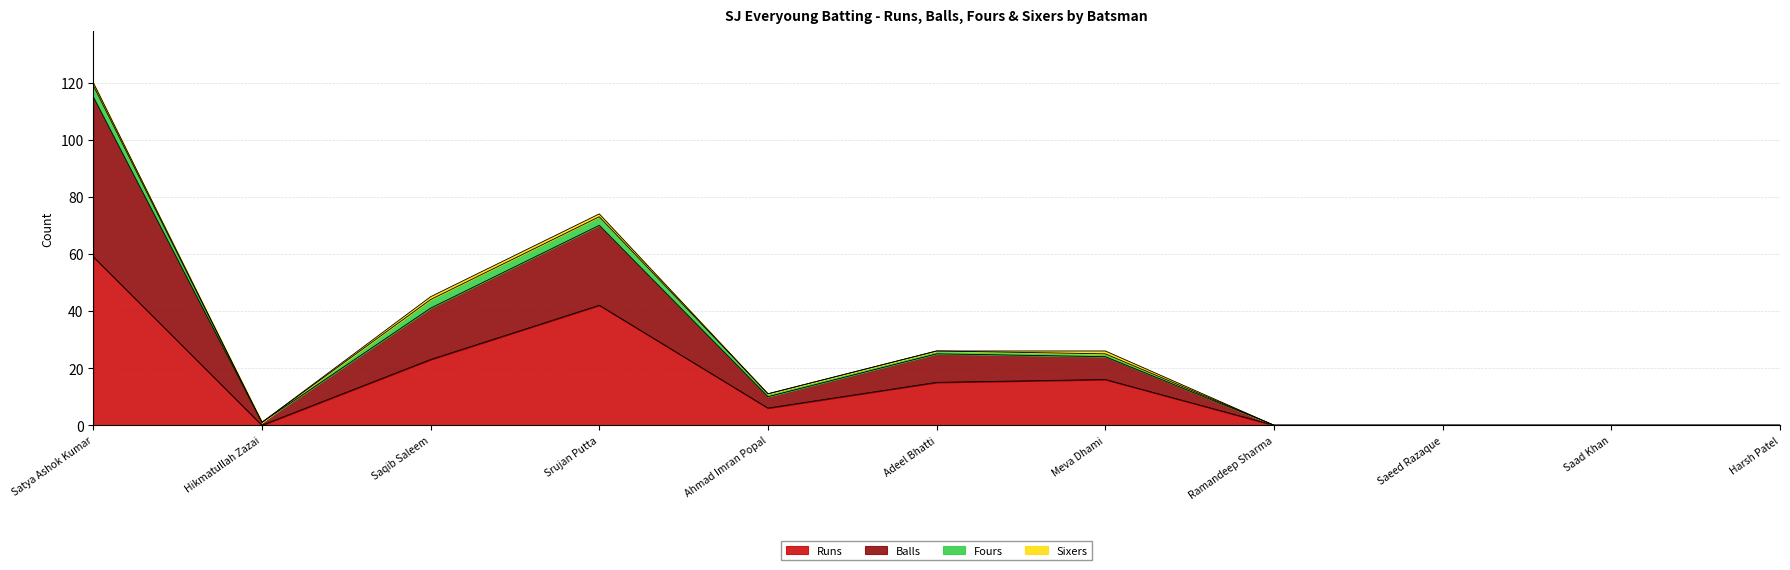

How many values in the Runs series are below 6?

5